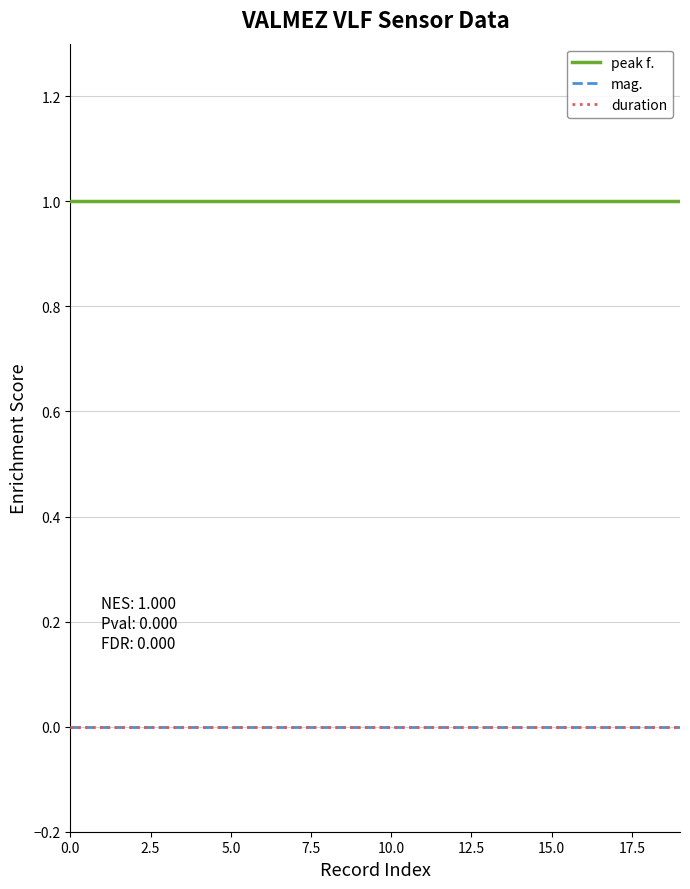

Does the chart display data point markers on the line(s)?

No